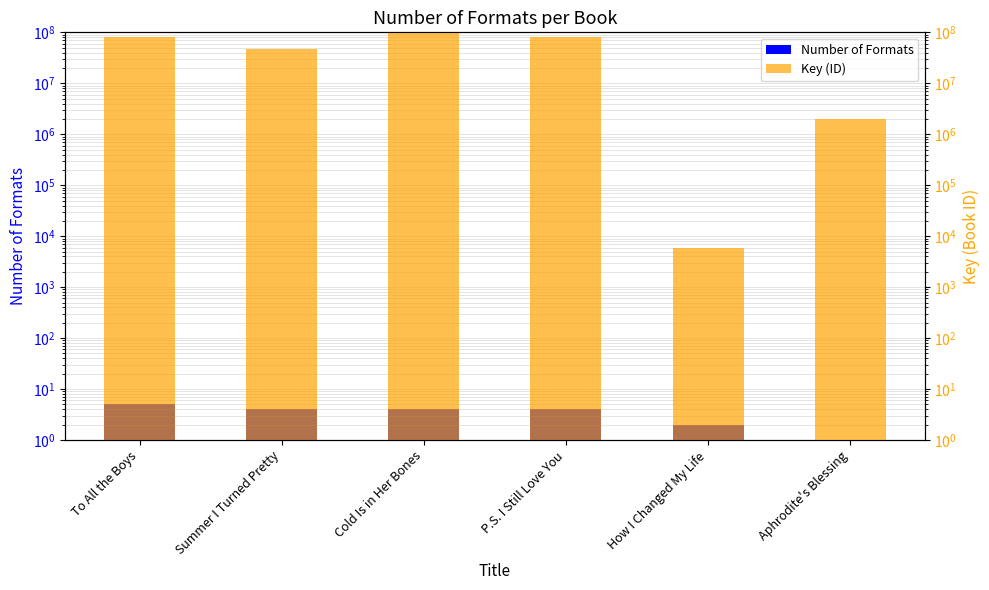

Does the chart contain any negative values?

No